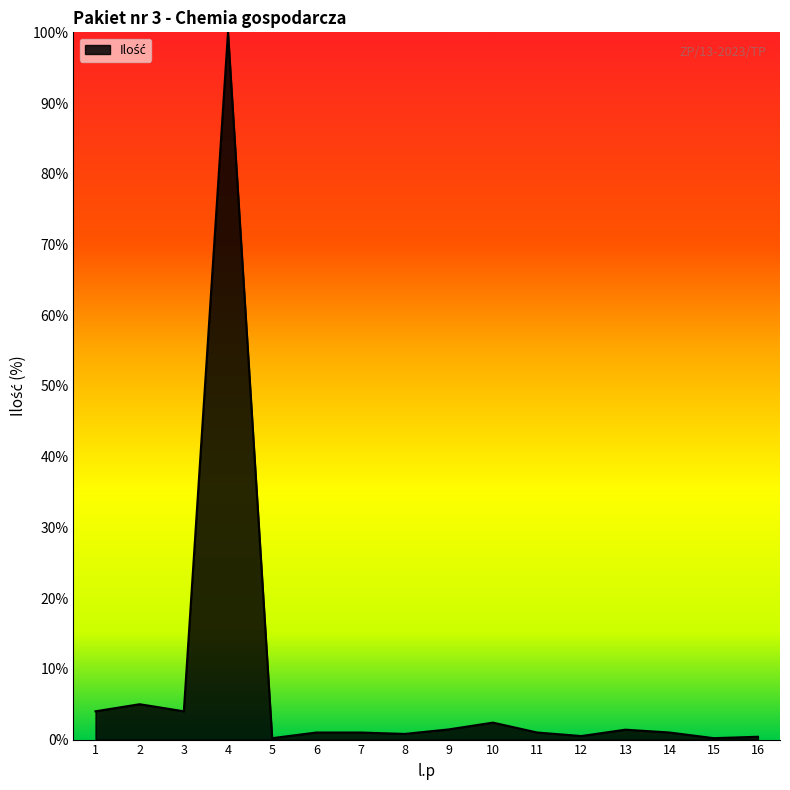

How many distinct data groups are displayed?

1